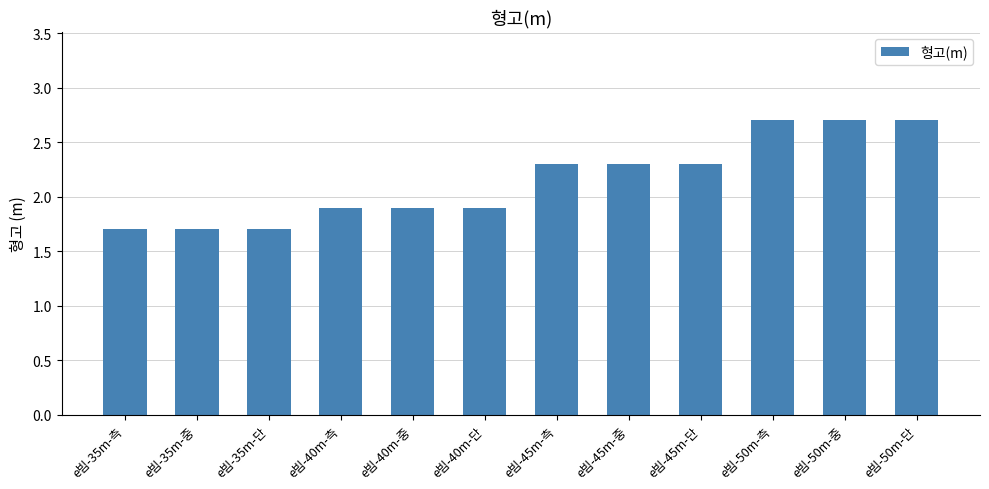

Are the bars horizontal?

No